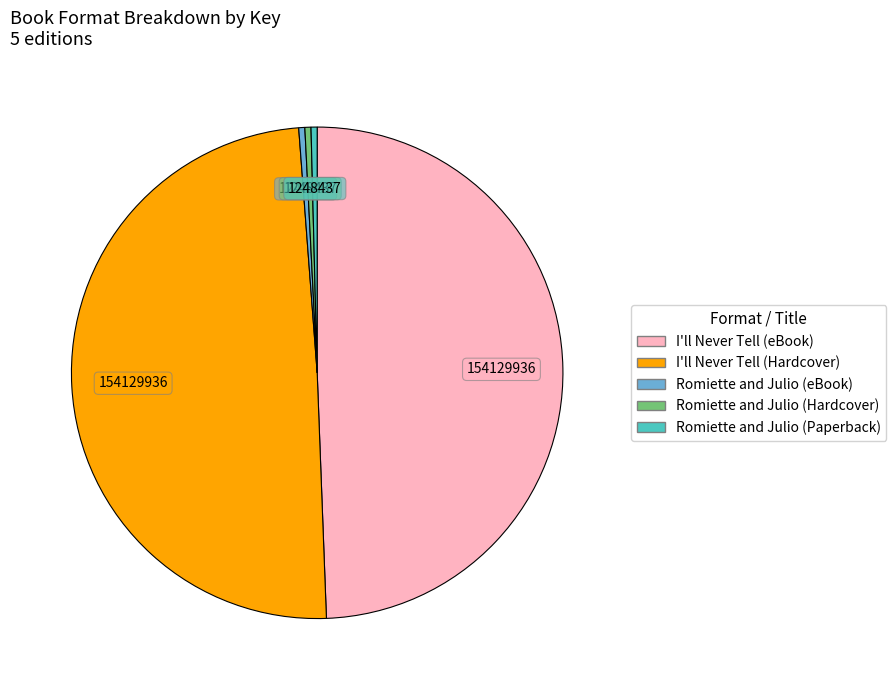

What is the ratio of the value at I'll Never Tell (eBook) to the value at I'll Never Tell (Hardcover)?

1.0